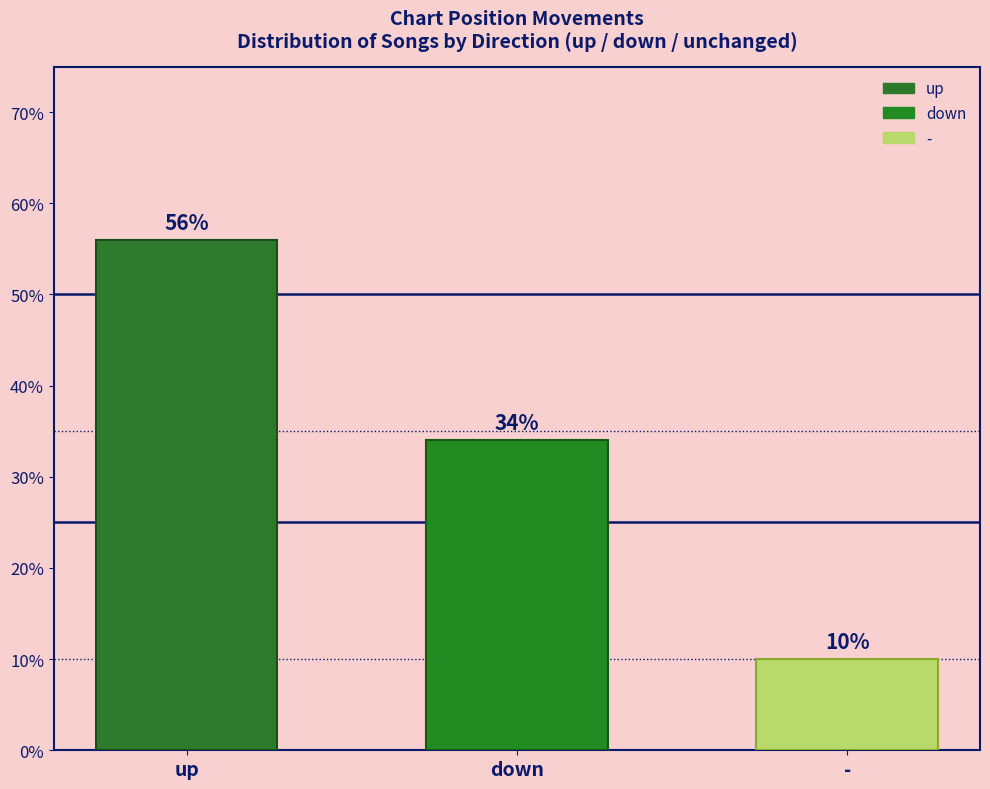

Approximately how many times larger is the value at up compared to down?

1.6